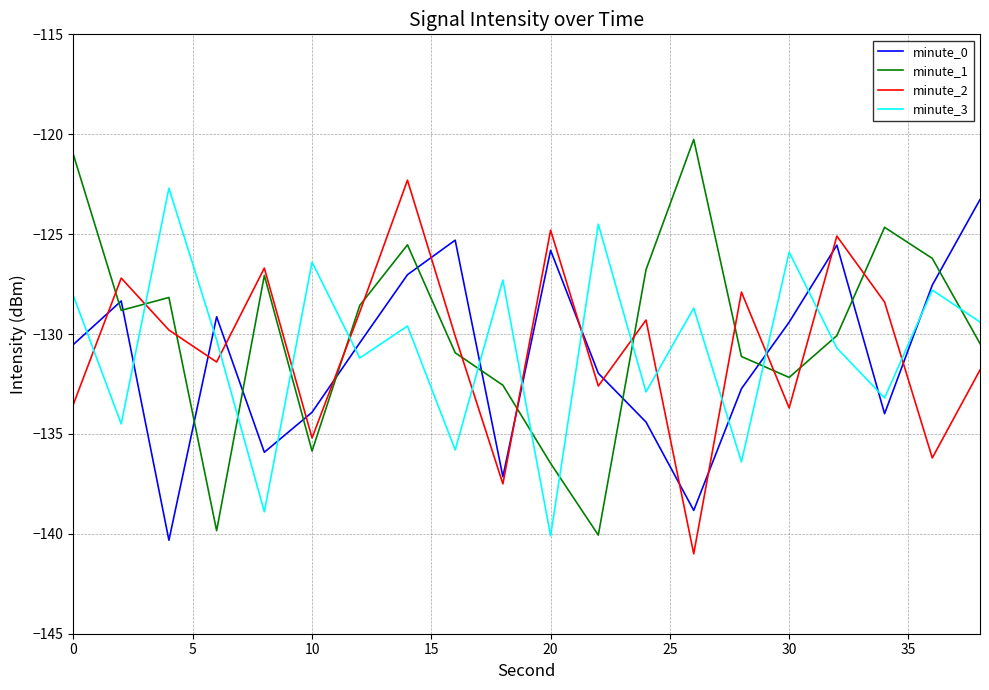

At how many categories does at least one series exceed -131?

20